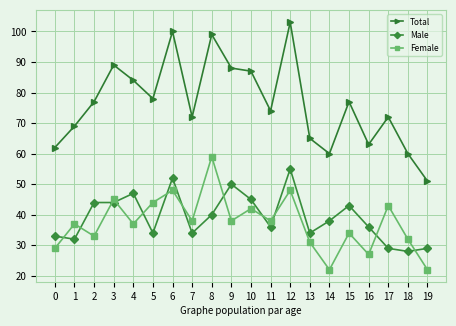

Reading left to right, transcribe all the data shown in this chart.

Total: 0=62	1=69	2=77	3=89	4=84	5=78	6=100	7=72	8=99	9=88	10=87	11=74	12=103	13=65	14=60	15=77	16=63	17=72	18=60	19=51
Male: 0=33	1=32	2=44	3=44	4=47	5=34	6=52	7=34	8=40	9=50	10=45	11=36	12=55	13=34	14=38	15=43	16=36	17=29	18=28	19=29
Female: 0=29	1=37	2=33	3=45	4=37	5=44	6=48	7=38	8=59	9=38	10=42	11=38	12=48	13=31	14=22	15=34	16=27	17=43	18=32	19=22